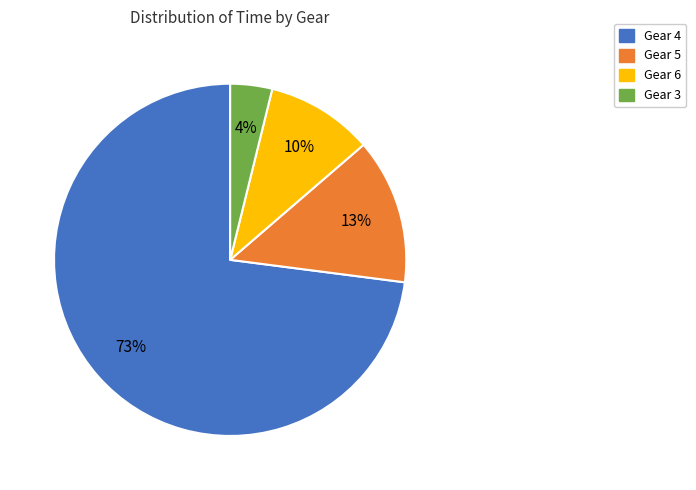

Do Gear 3 and Gear 5 together represent more than half of the pie?

No